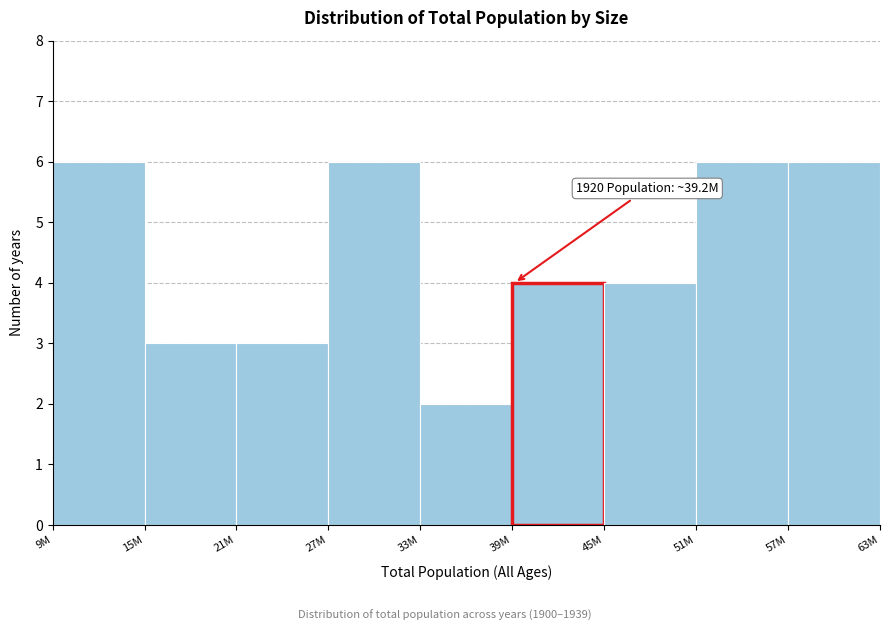

Reading right to left, transcribe all the data shown in this chart.

6	6	4	4	2	6	3	3	6